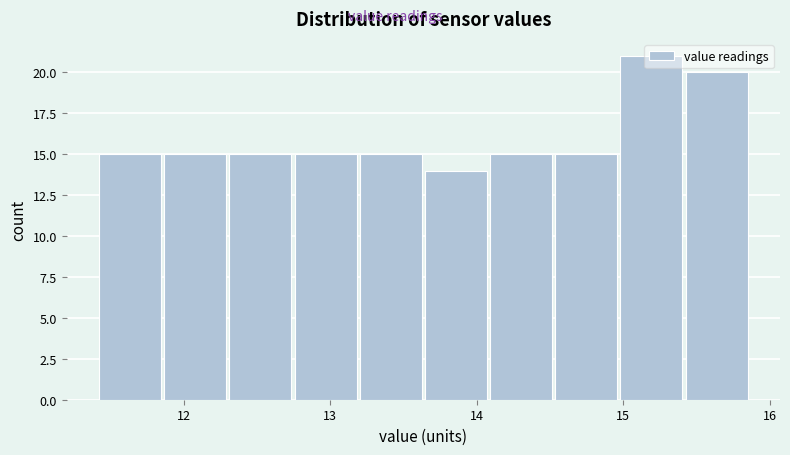

Over which range of the x-axis is the bar tallest?

15.0 to 15.4